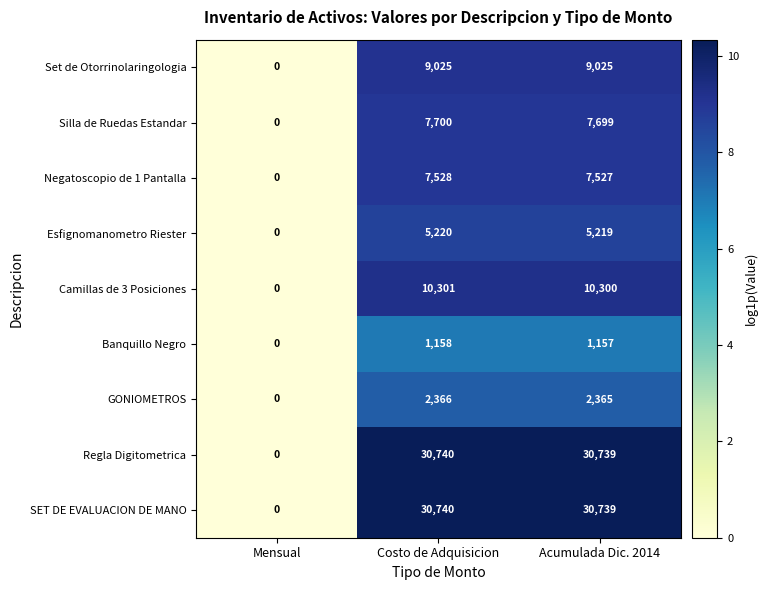

Reading left to right, extract all data points from this chart.

Set de Otorrinolaringologia: 0	9025	9025
Silla de Ruedas Estandar: 0	7700	7699
Negatoscopio de 1 Pantalla: 0	7528	7527
Esfignomanometro Riester: 0	5220	5219
Camillas de 3 Posiciones: 0	10301	10300
Banquillo Negro: 0	1158	1157
GONIOMETROS: 0	2366	2365
Regla Digitometrica: 0	30740	30739
SET DE EVALUACION DE MANO: 0	30740	30739